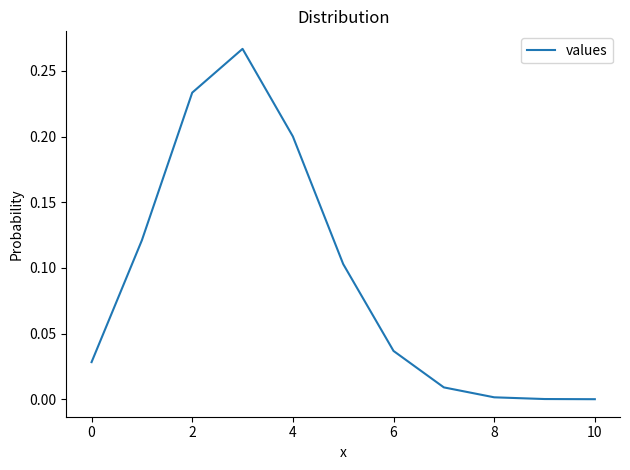

Is it true that the value at 4 is 0.2?

True